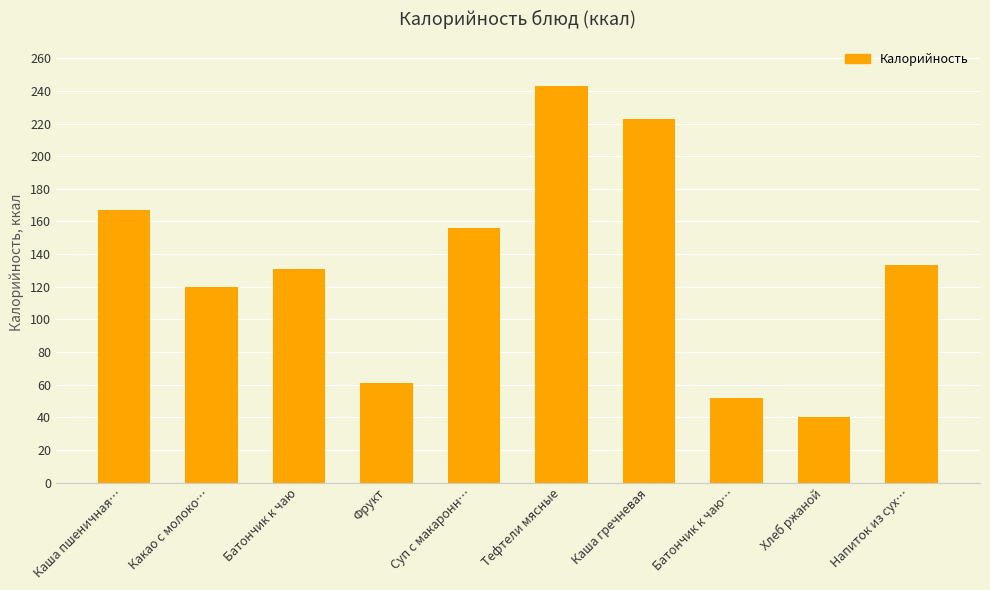

Is it true that the value at Хлеб ржаной is 10?

False